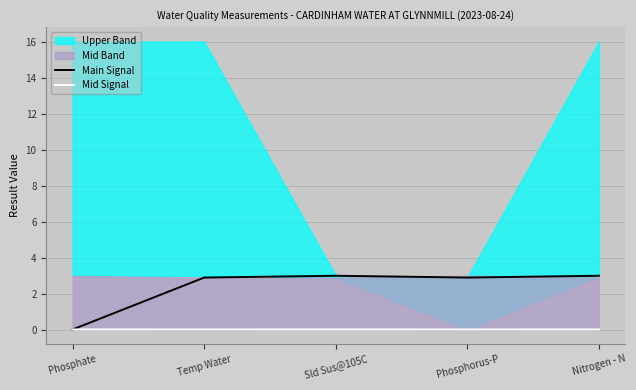

Which series ends up on top after the final intersection of Mid Signal and Main Signal?

Main Signal